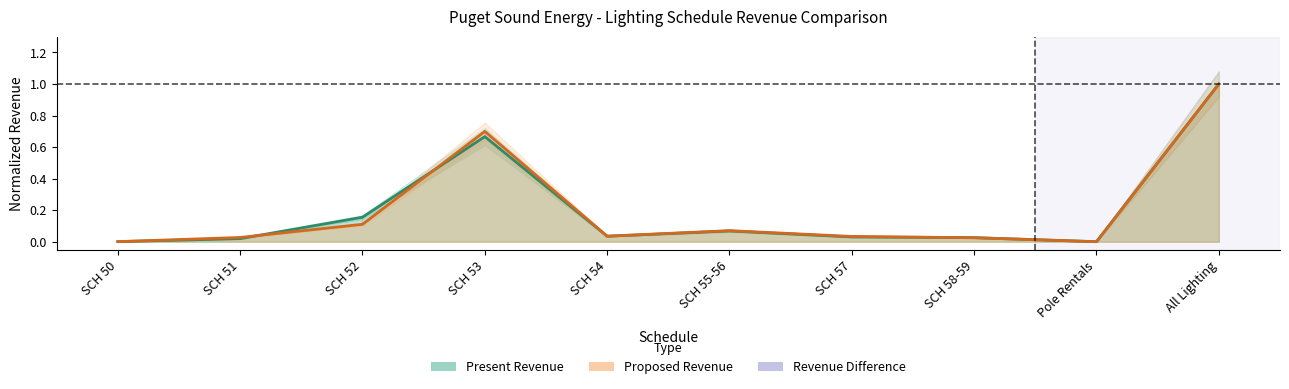

What is the total value across all series at SCH 58-59?

0.1